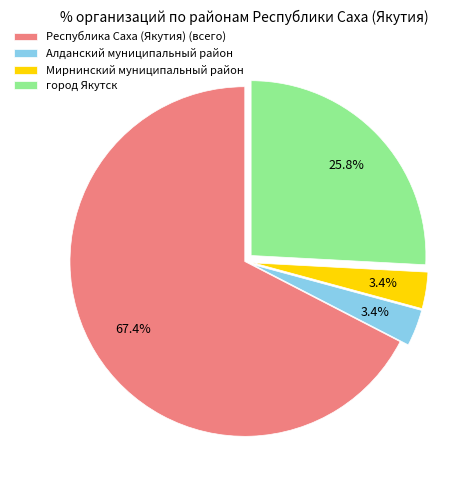

Between Республика Саха (Якутия) (всего) and Мирнинский муниципальный район, which is larger?

Республика Саха (Якутия) (всего)